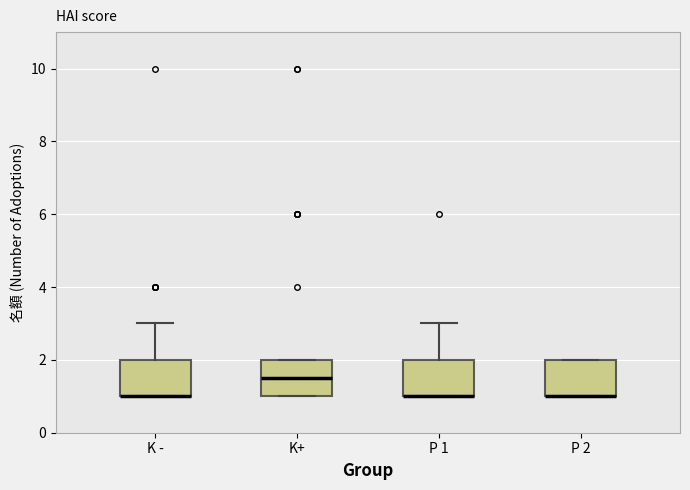

Reading left to right, transcribe this box plot: for each box, give where its median line is, the range the box spans, and where its two whiskers end, as read against the y-axis. The values are not printed on the chart, so give them approximately, as read against the axis.

K -: median 1.0 (drawn on the box's lower edge), box 1.0 to 2.0, whiskers 1.0 to 3.0
K+: median 1.6, box 1.0 to 2.0, whiskers 1.0 to 2.0
P 1: median 1.0 (drawn on the box's lower edge), box 1.0 to 2.0, whiskers 1.0 to 3.0
P 2: median 1.0 (drawn on the box's lower edge), box 1.0 to 2.0, whiskers 1.0 to 2.0